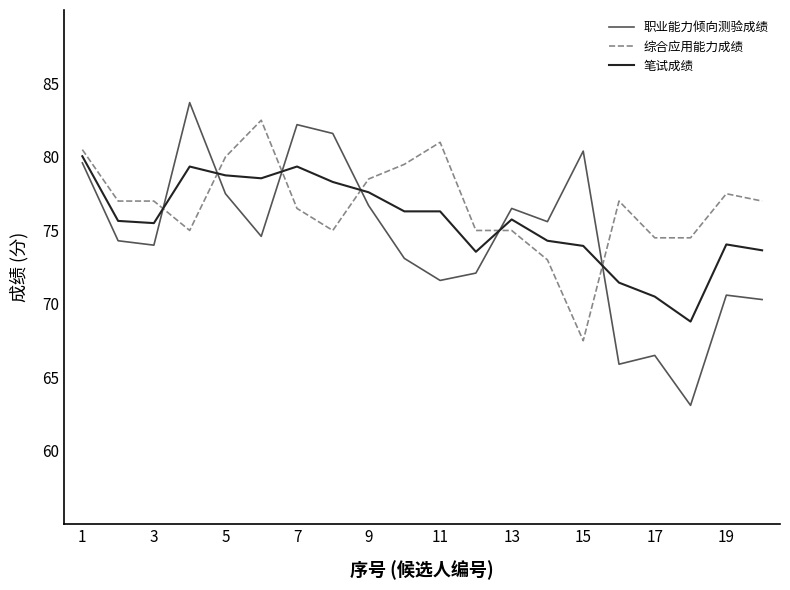

What is the lowest value of the 职业能力倾向测验成绩 series?

63.1